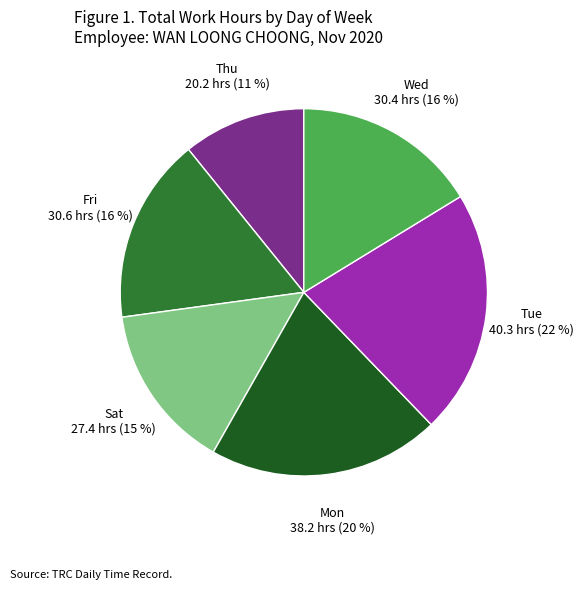

To the nearest percent, what is the difference between the largest and smallest slice percentages?

11%